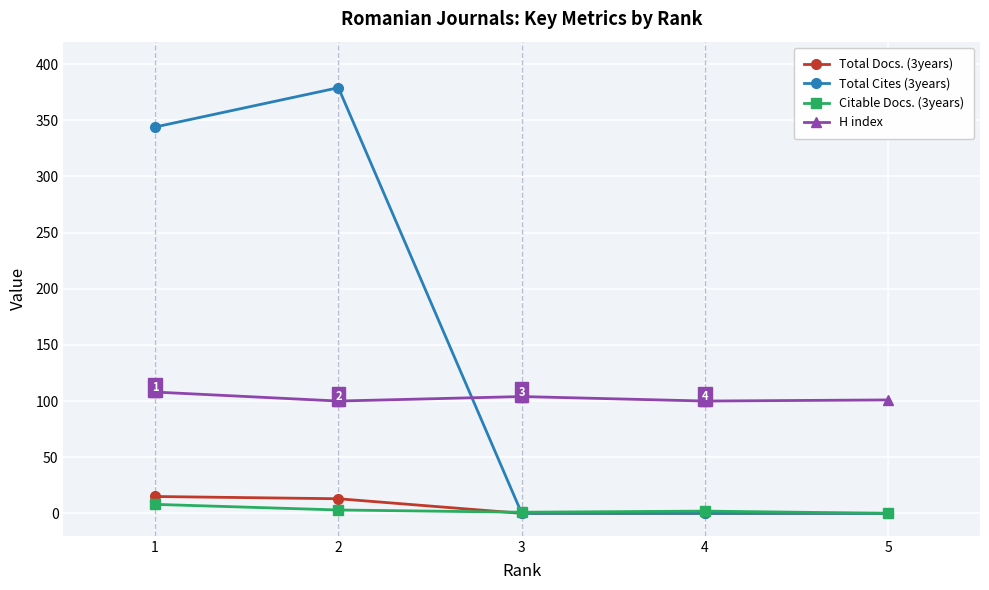

Which series has the widest spread of values?

Total Cites (3years)